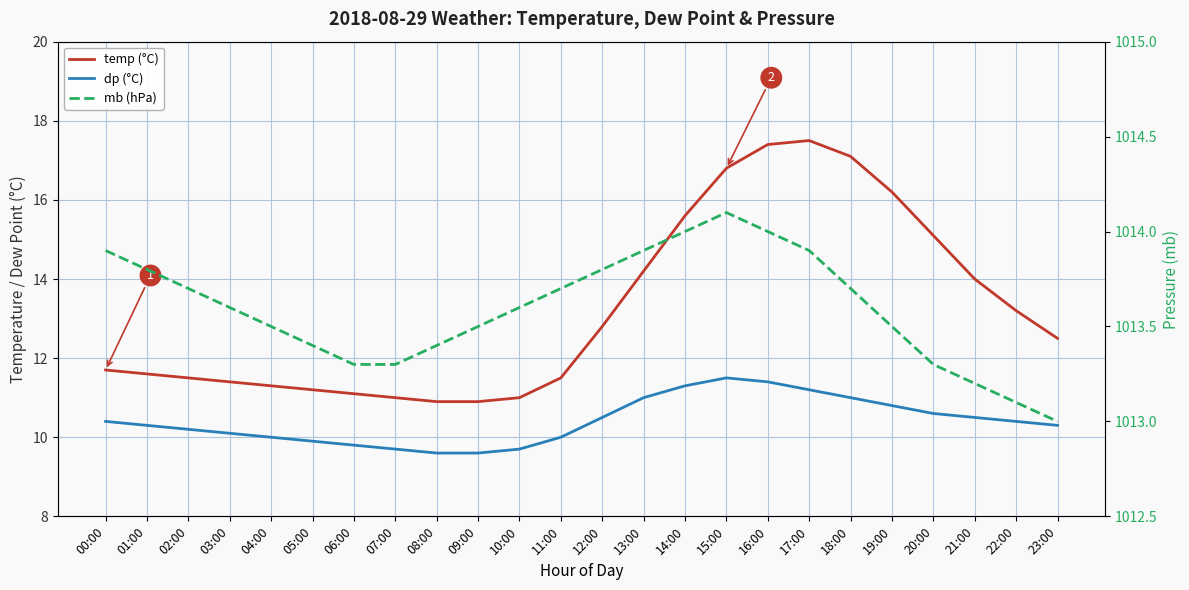

Reading left to right, transcribe all the data shown in this chart.

temp (°C): 00:00=11.7	01:00=11.6	02:00=11.5	03:00=11.4	04:00=11.3	05:00=11.2	06:00=11.1	07:00=11.0	08:00=10.9	09:00=10.9	10:00=11.0	11:00=11.5	12:00=12.8	13:00=14.2	14:00=15.6	15:00=16.8	16:00=17.4	17:00=17.5	18:00=17.1	19:00=16.2	20:00=15.1	21:00=14.0	22:00=13.2	23:00=12.5
dp (°C): 00:00=10.4	01:00=10.3	02:00=10.2	03:00=10.1	04:00=10.0	05:00=9.9	06:00=9.8	07:00=9.7	08:00=9.6	09:00=9.6	10:00=9.7	11:00=10.0	12:00=10.5	13:00=11.0	14:00=11.3	15:00=11.5	16:00=11.4	17:00=11.2	18:00=11.0	19:00=10.8	20:00=10.6	21:00=10.5	22:00=10.4	23:00=10.3
mb (hPa): 00:00=1013.9	01:00=1013.8	02:00=1013.7	03:00=1013.6	04:00=1013.5	05:00=1013.4	06:00=1013.3	07:00=1013.3	08:00=1013.4	09:00=1013.5	10:00=1013.6	11:00=1013.7	12:00=1013.8	13:00=1013.9	14:00=1014.0	15:00=1014.1	16:00=1014.0	17:00=1013.9	18:00=1013.7	19:00=1013.5	20:00=1013.3	21:00=1013.2	22:00=1013.1	23:00=1013.0